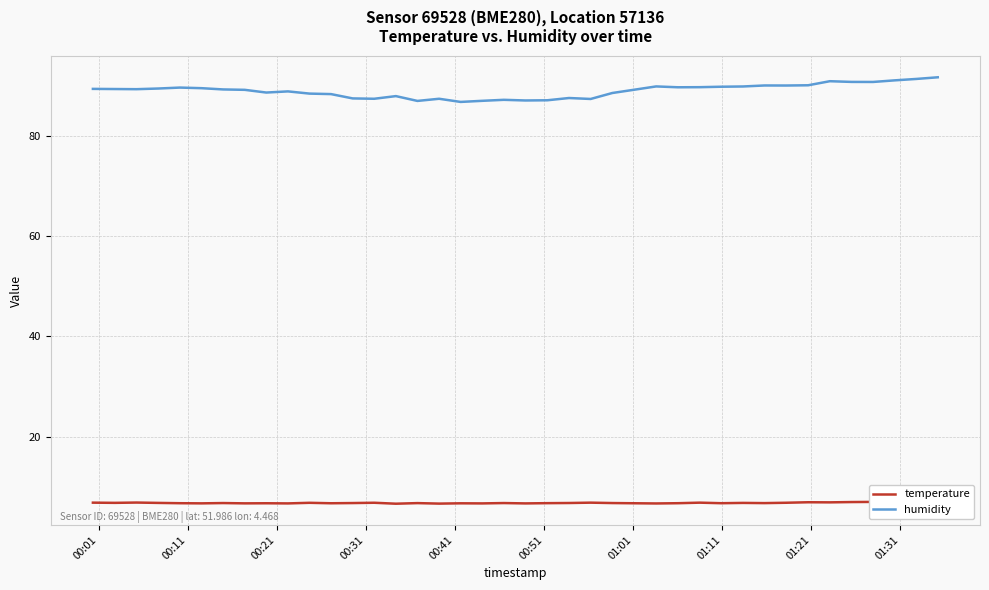

True or false: temperature has a value of 12.1 at 36.

False